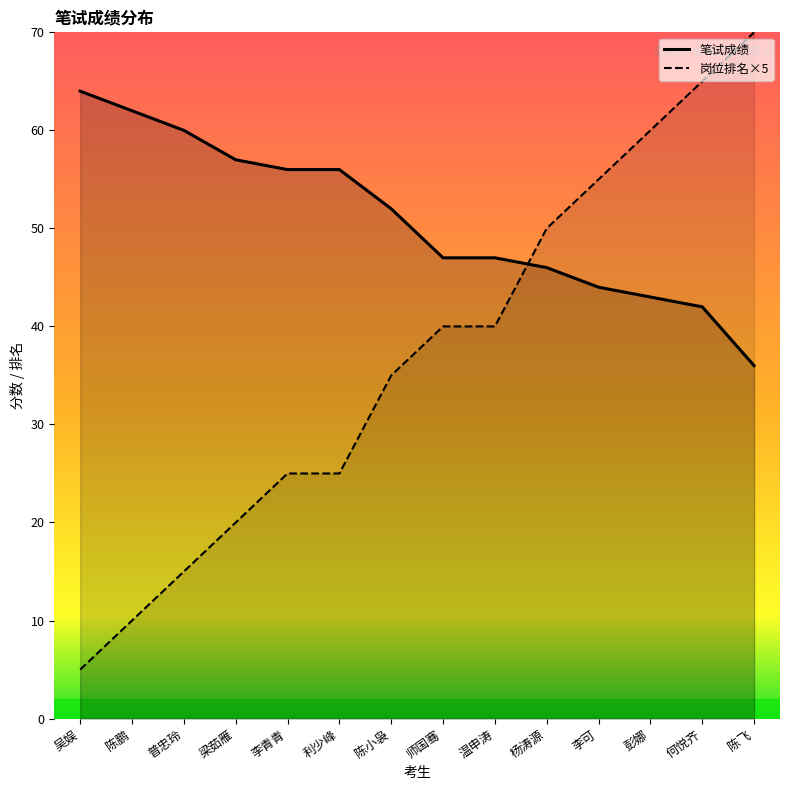

Which has a higher value, 杨涛源 or 何悦齐?

杨涛源